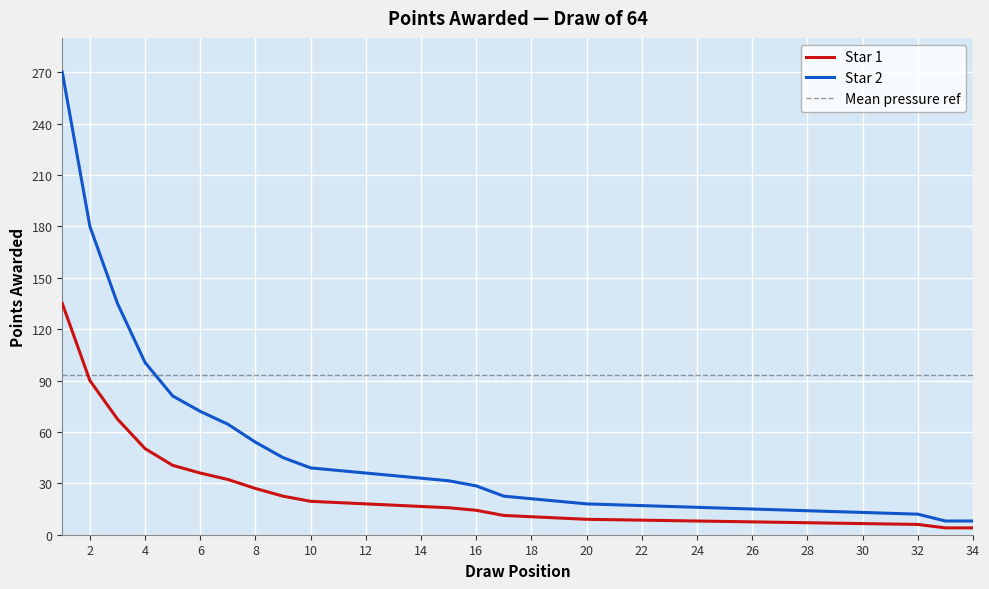

Which category has the highest value in the Star 2 series?

1